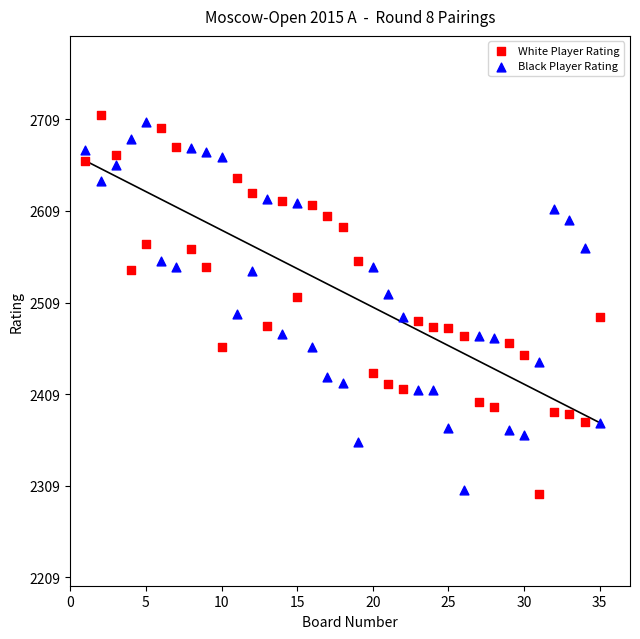

Which series contains the highest Y value?

White Player Rating